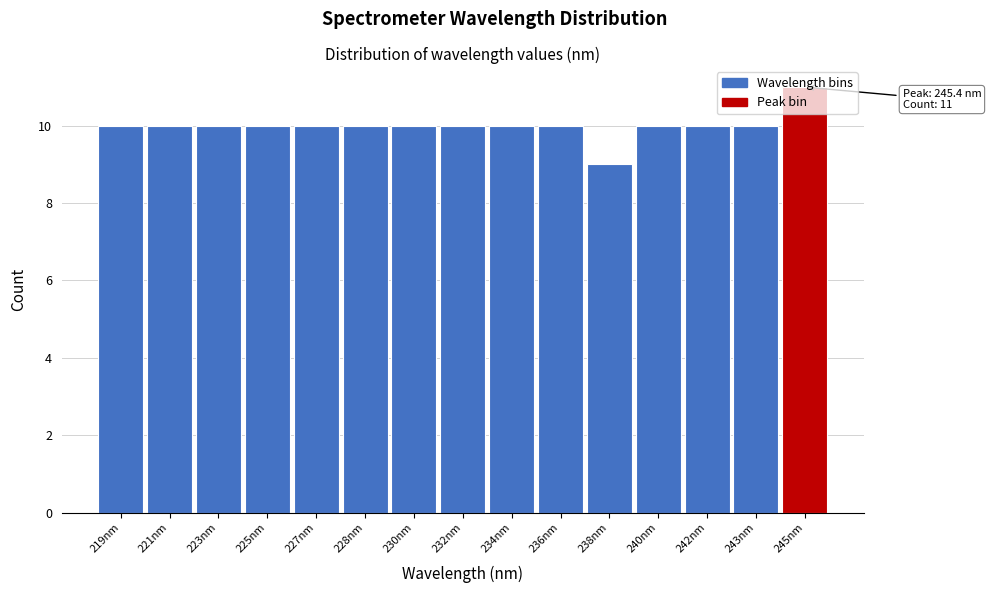

What is the approximate value at 228nm?

10